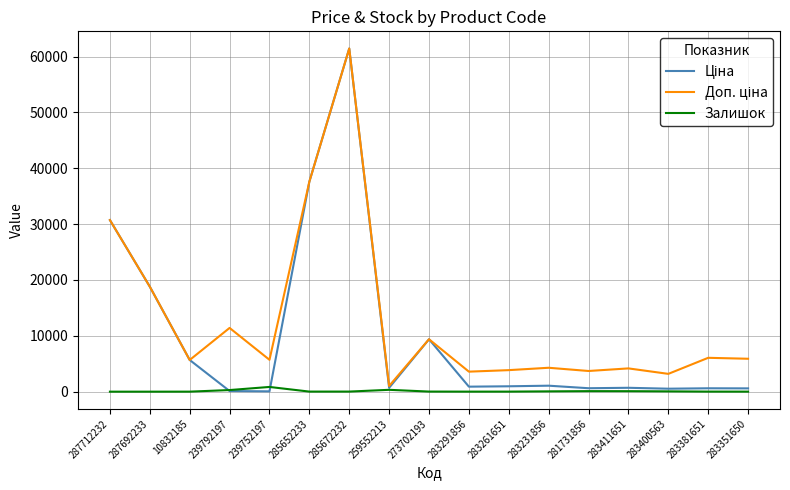

True or false: Залишок has a value of 6.0 at 283351650.

True